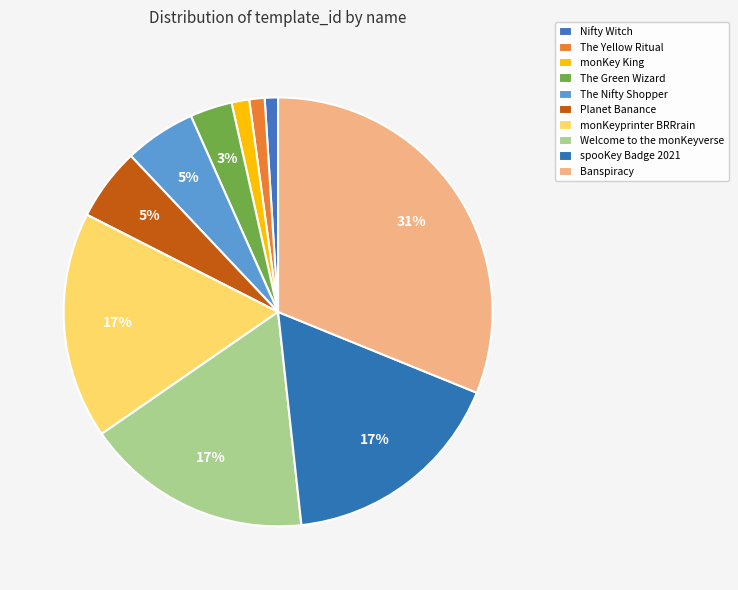

Count the number of slices in the pie.

10